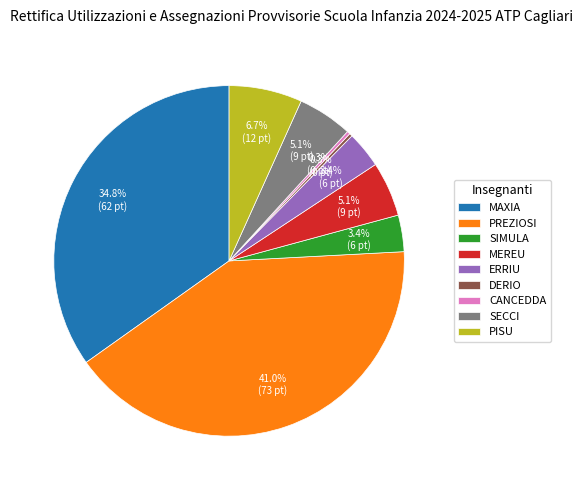

Does DERIO represent more than half of the total?

No